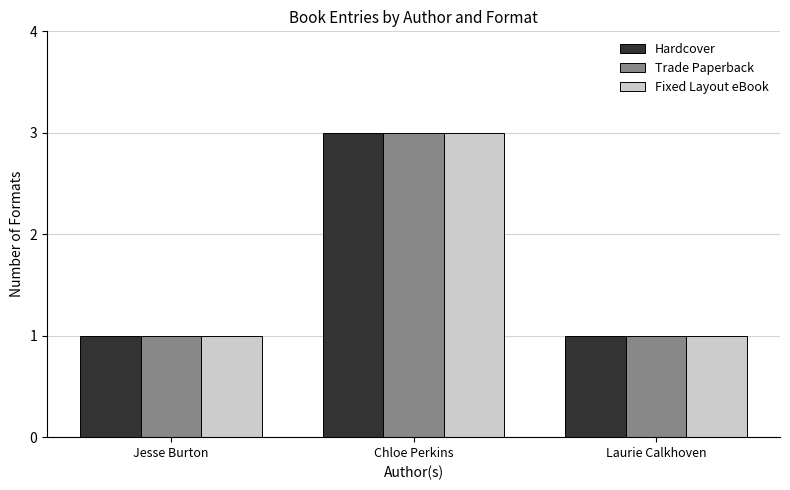

The value of Fixed Layout eBook at Jesse Burton is 1. True or false?

True